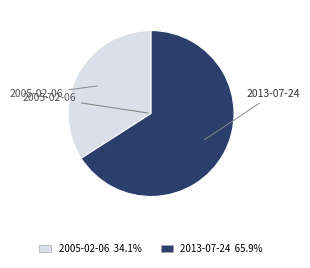

Is the sum of 2005-02-06 and 2013-07-24 greater than half?

Yes